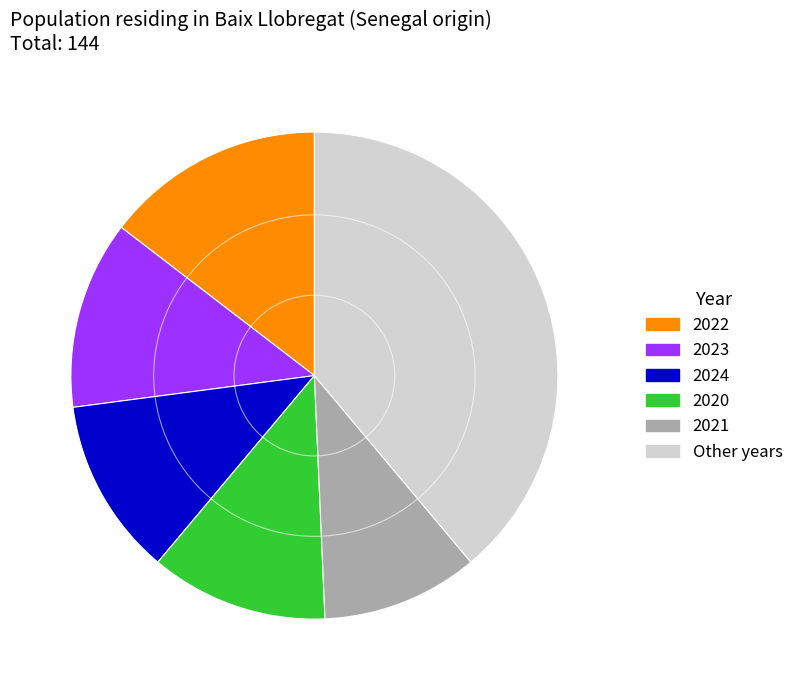

Does any single category account for the majority?

No